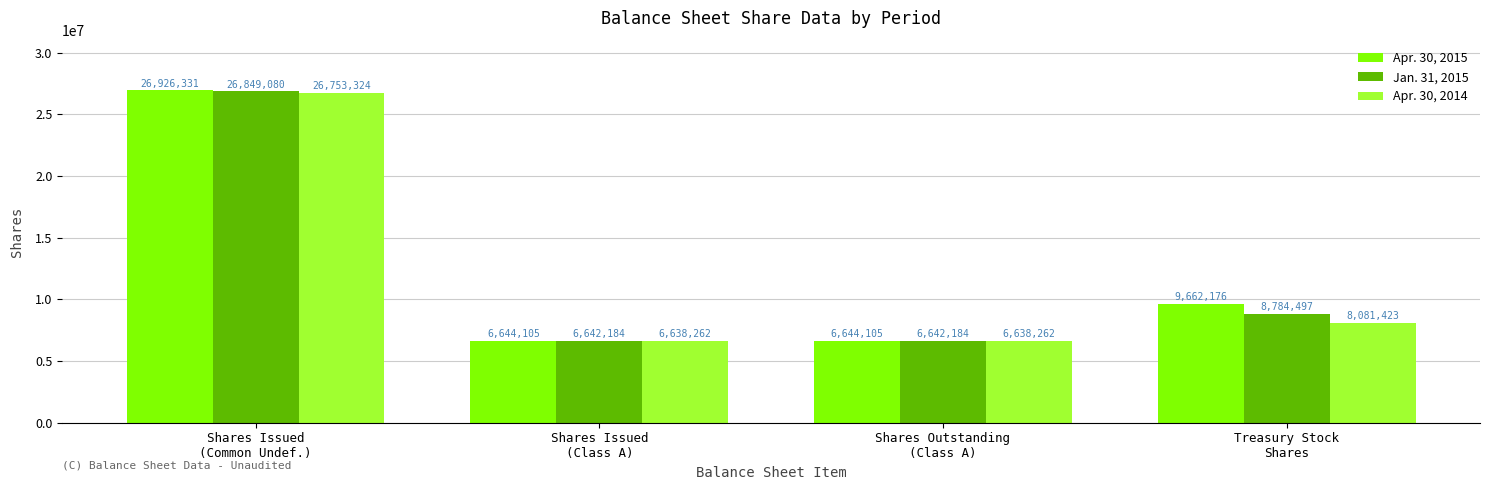

At which category is the sum across all series the highest?

Shares Issued
(Common Undef.)